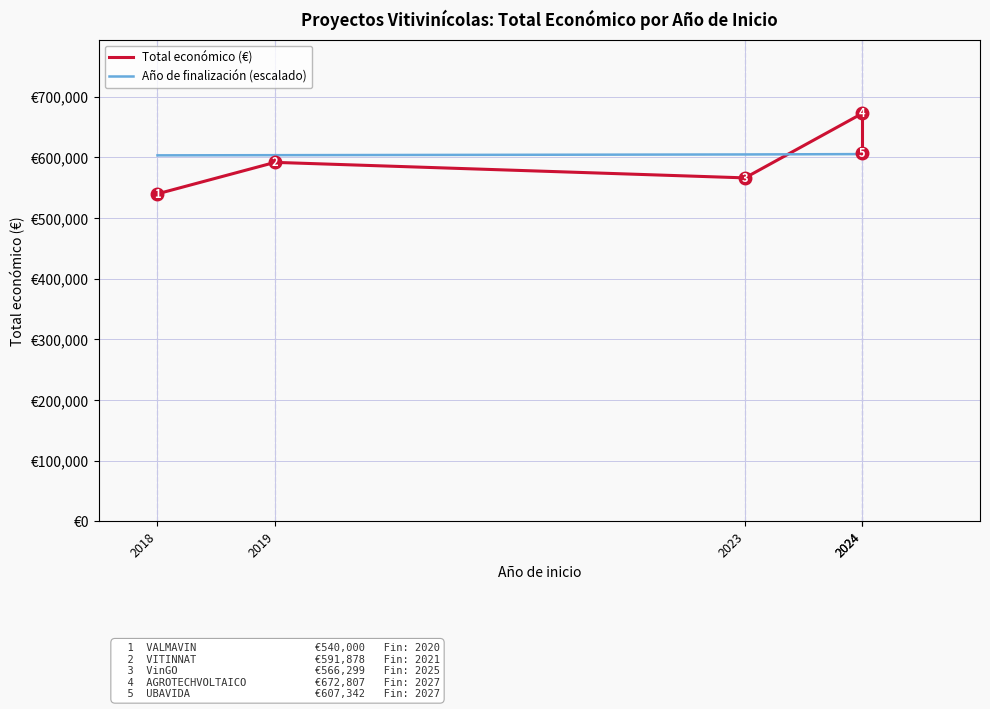

At how many categories does at least one series exceed 630382?

1